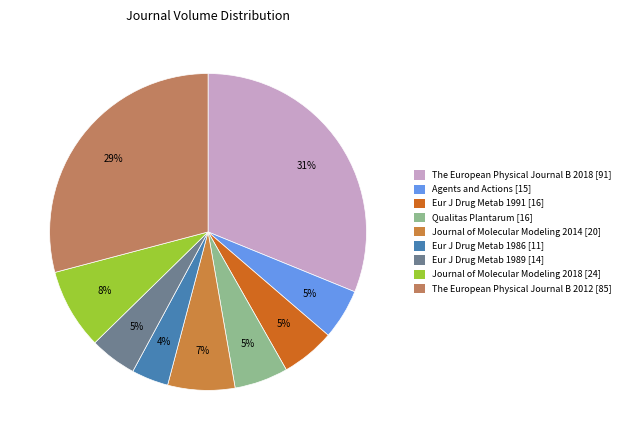

Count the number of slices in the pie.

9